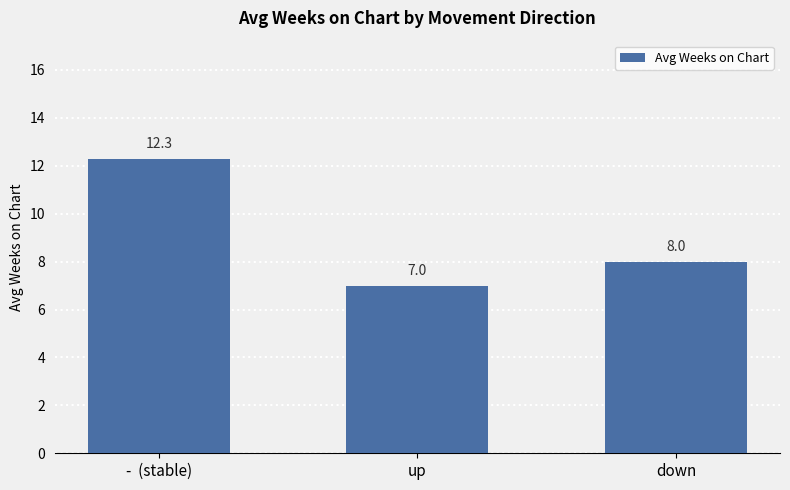

Approximately how many times larger is the value at -  (stable) compared to up?

1.8